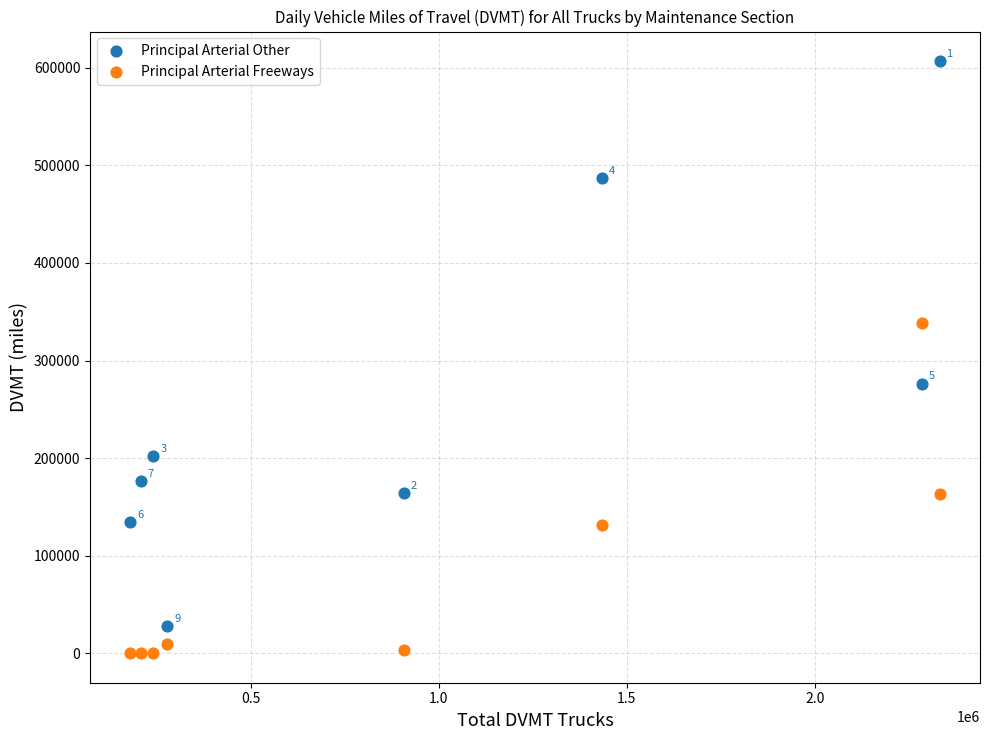

Which series reaches the maximum Y coordinate?

Principal Arterial Other